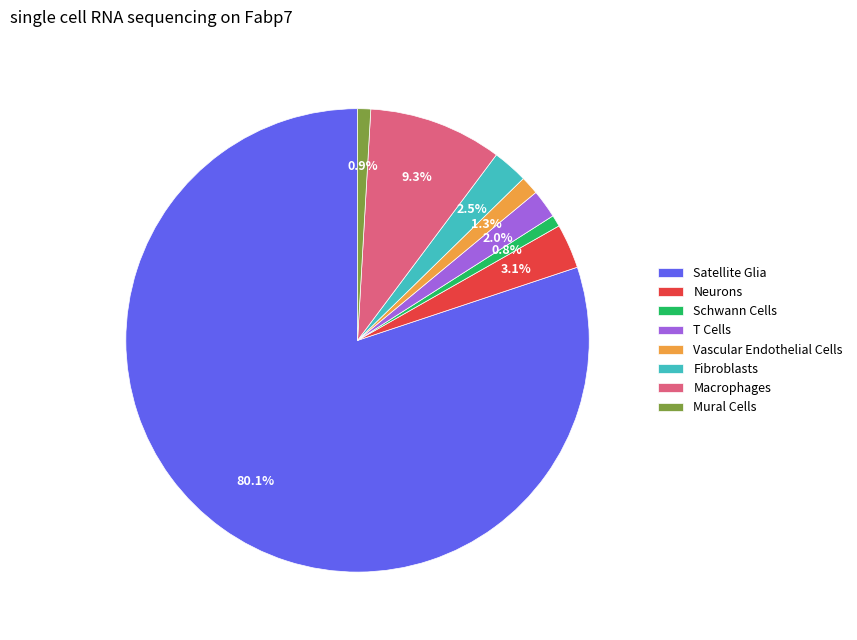

To the nearest percent, what portion does Neurons represent?

3%